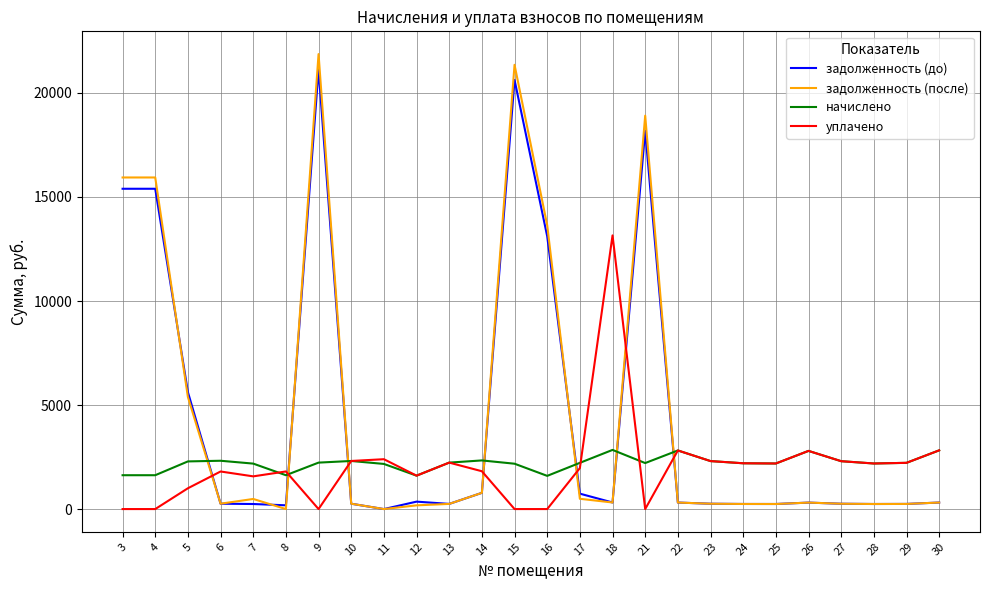

Where do уплачено and задолженность (после) first cross each other?

5 and 6